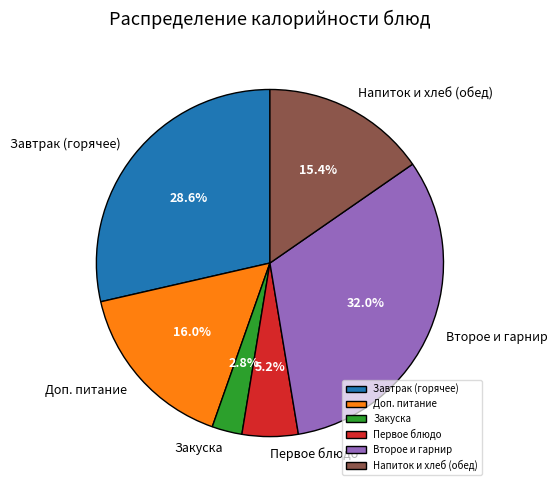

How many slices are in this pie chart?

6